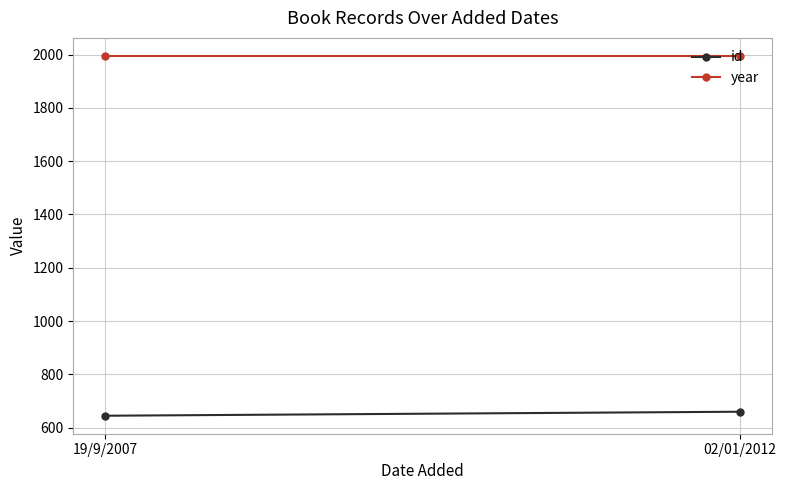

Reading left to right, list all the values displayed in this chart.

id: 19/9/2007=645	02/01/2012=660
year: 19/9/2007=1995	02/01/2012=1995